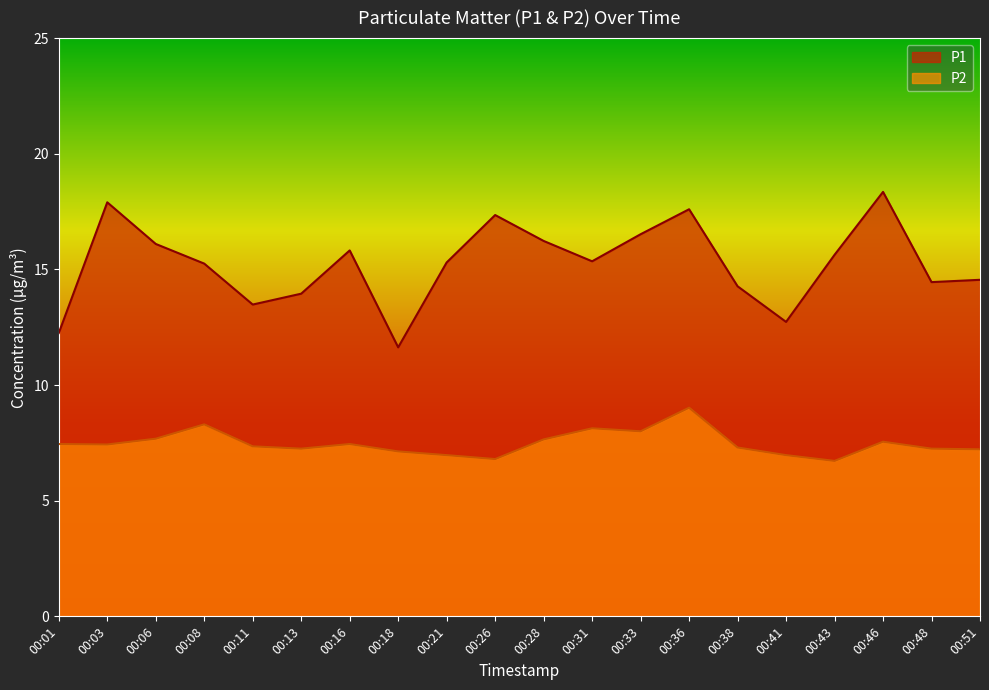

Which series has the largest total across all categories?

P1